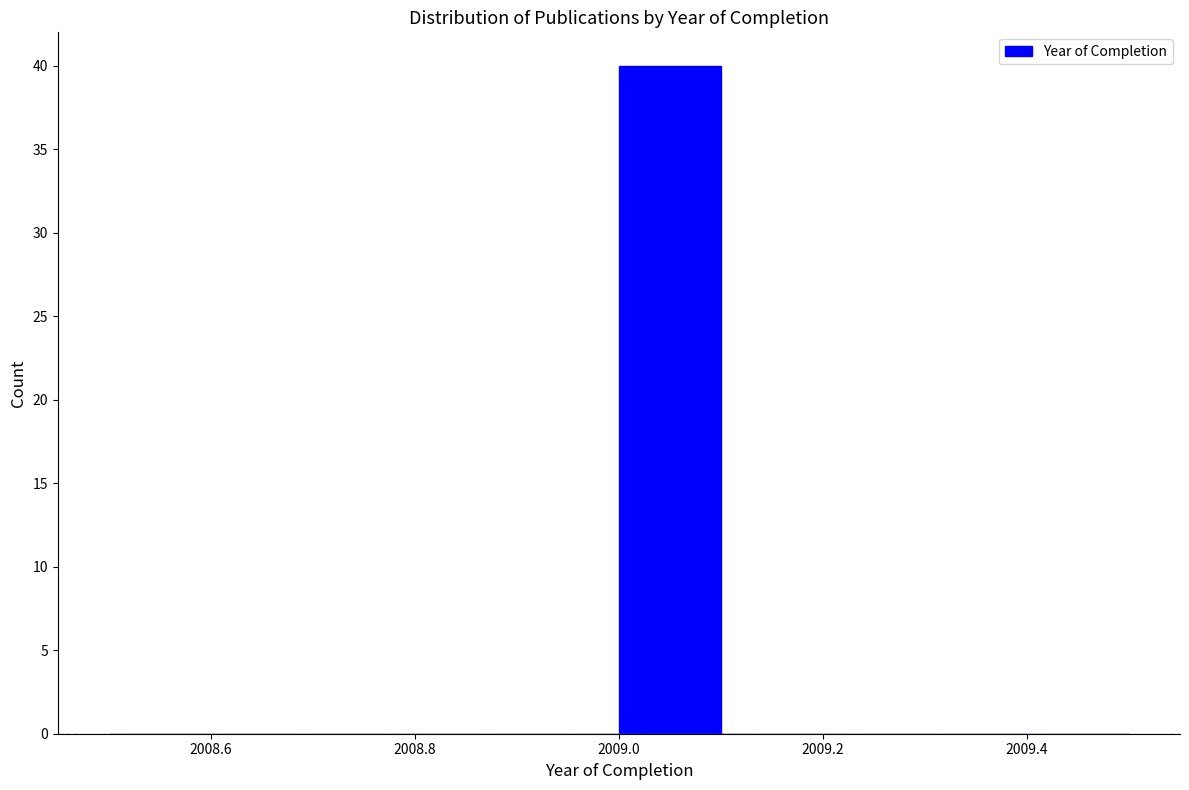

How tall is the bar that spans 2009.0 to 2009.1 on the x-axis? The values are not printed on the chart, so give them approximately, as read against the axis.

40